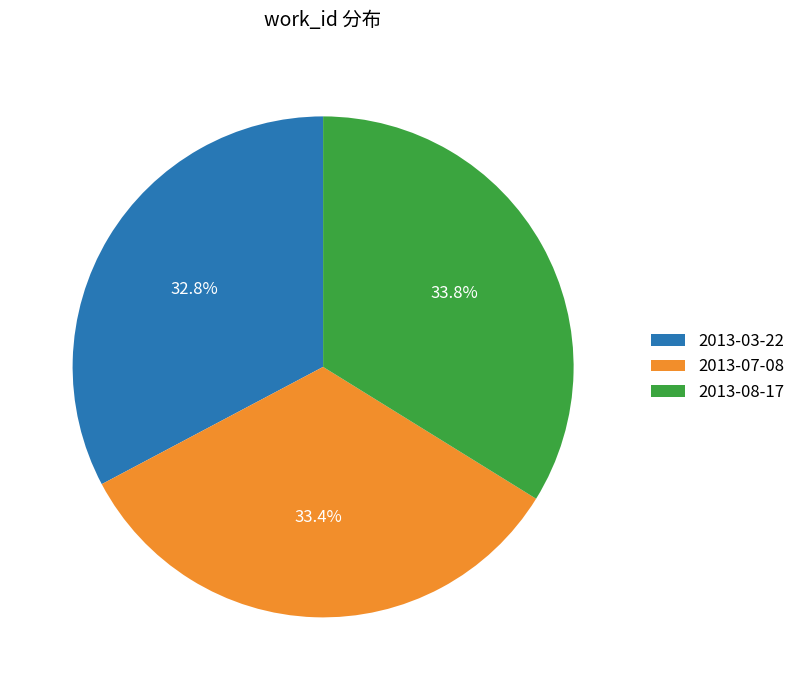

To the nearest percent, what is the average slice percentage?

33%